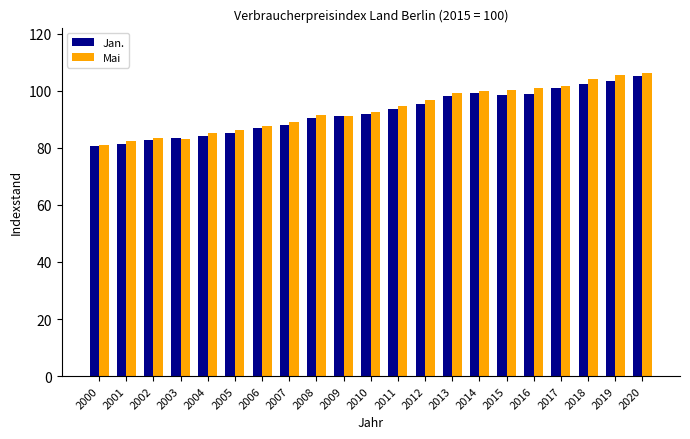

What is the total value across all series at 2020?

211.3